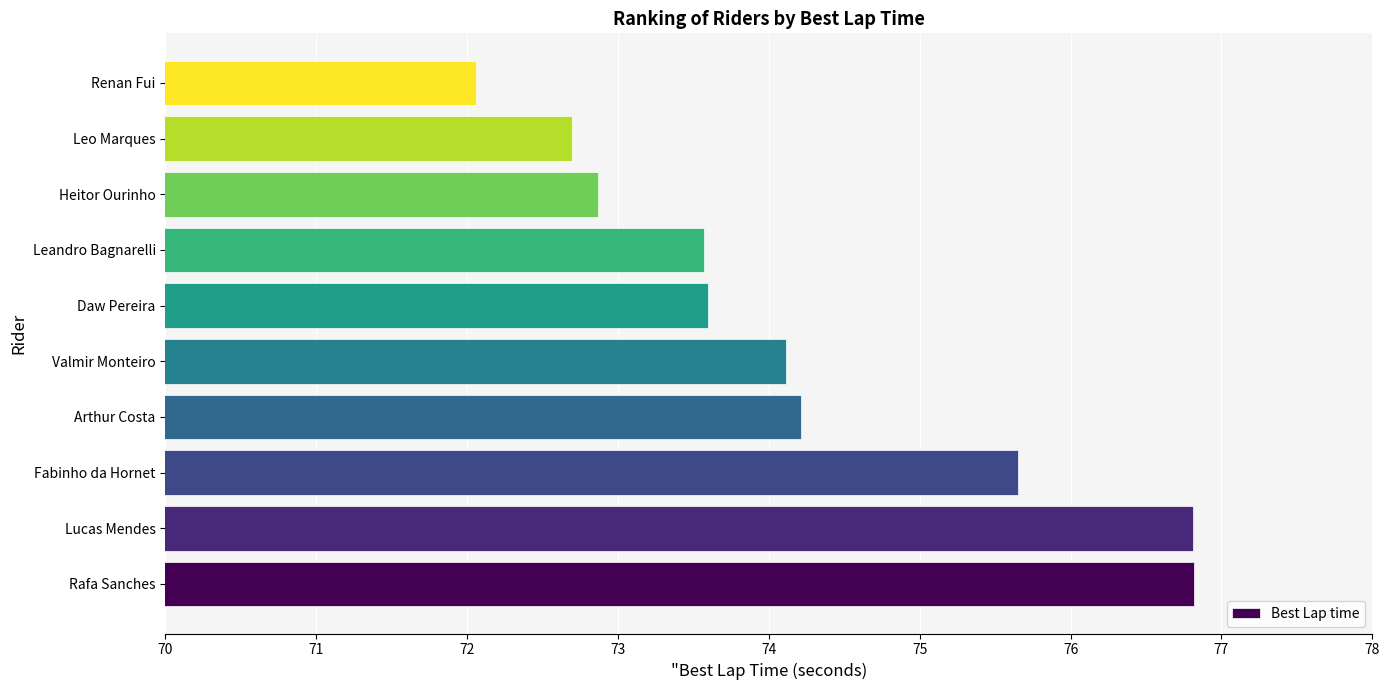

What is the difference between the maximum and minimum values?

4.8